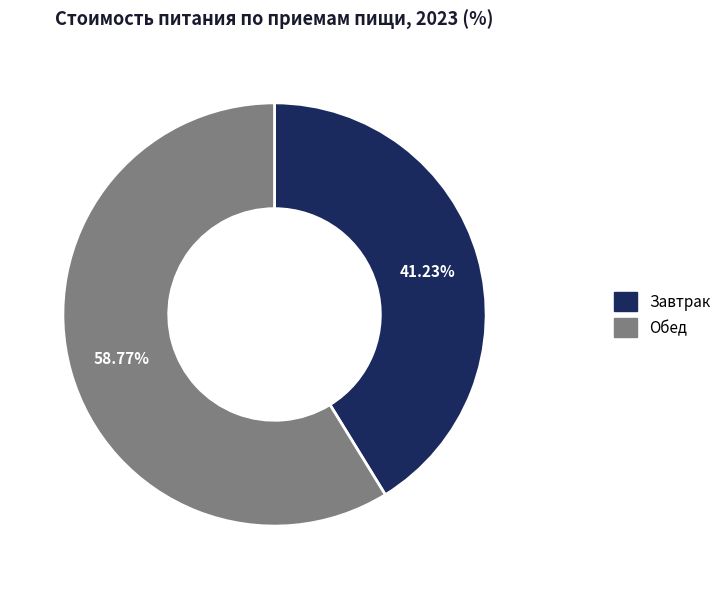

What is the majority slice?

Обед